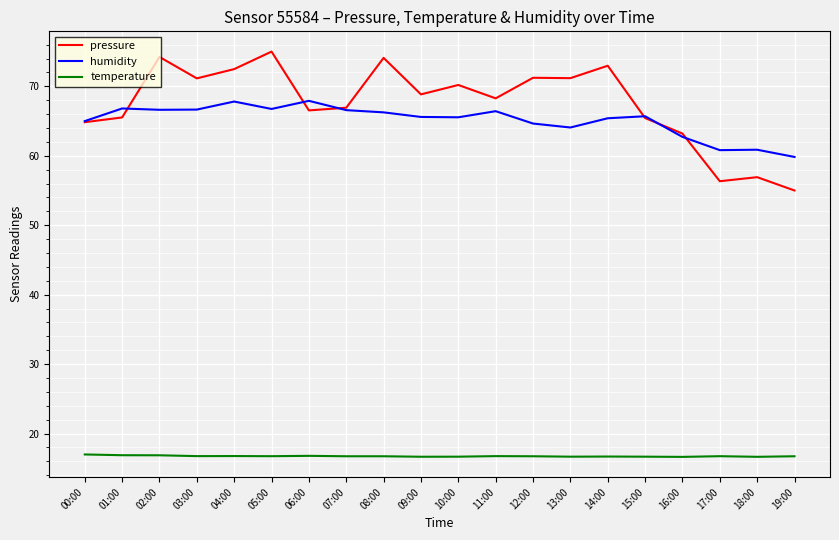

At 04:00, list the series in order from largest to smallest.

pressure, humidity, temperature